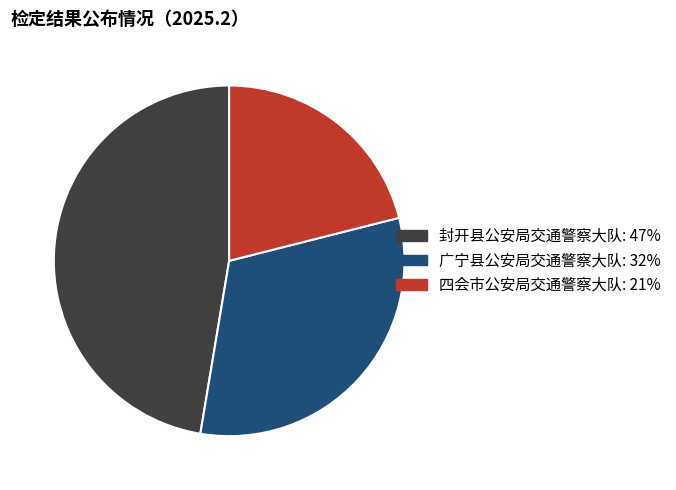

Which category has the biggest portion of the pie?

封开县公安局交通警察大队